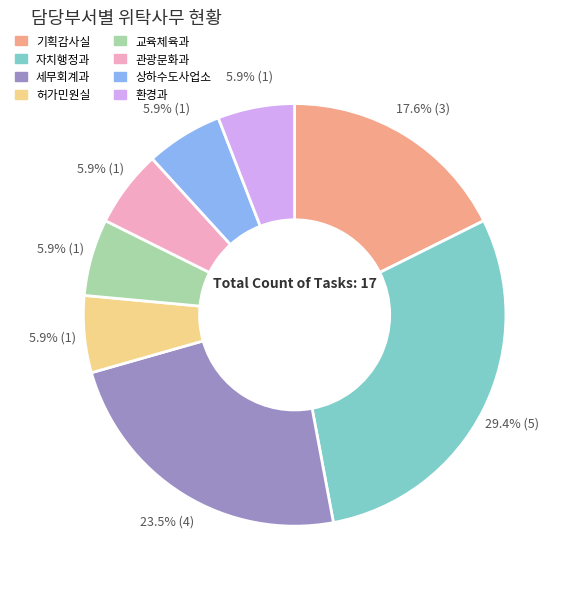

What percentage is the 교육체육과 slice, to the nearest percent?

6%